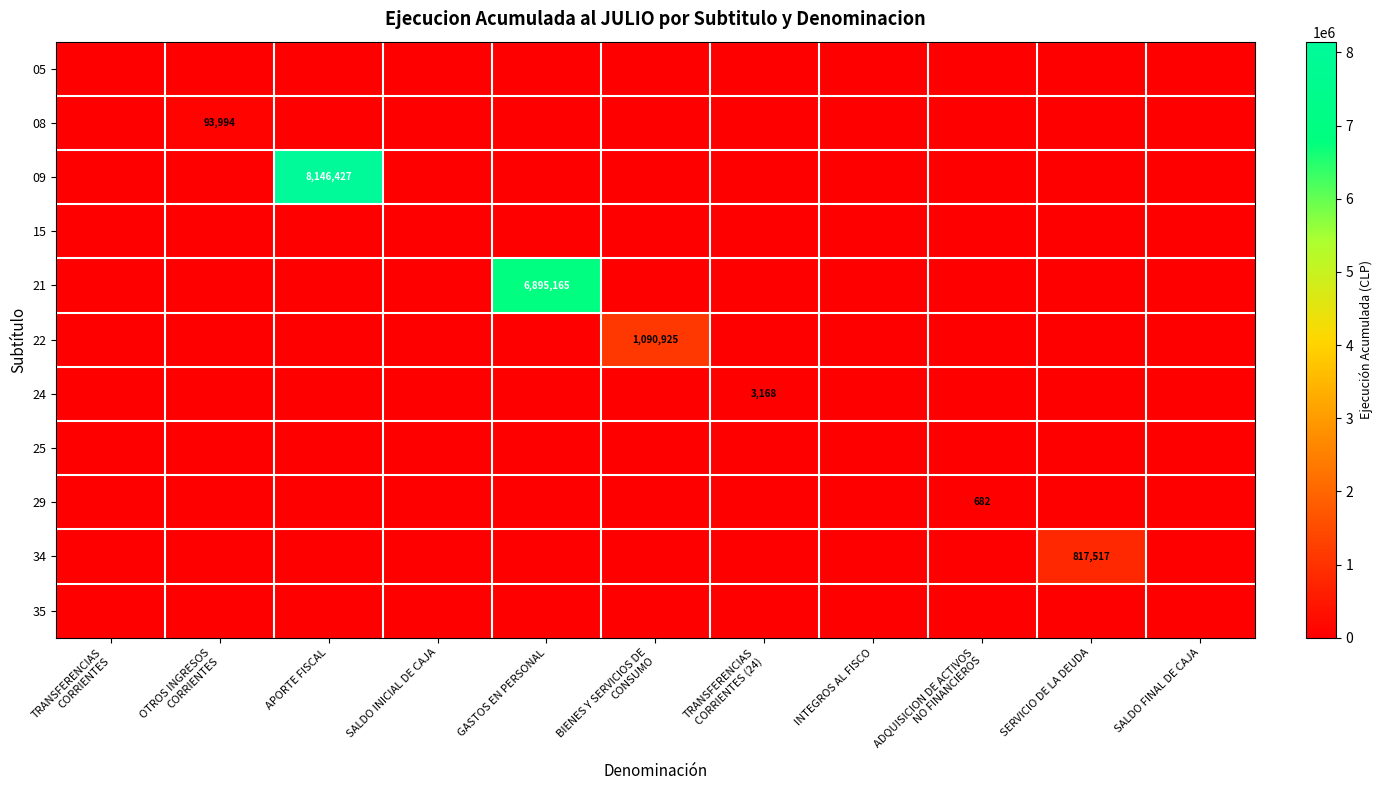

Which category has the highest value across all series?

APORTE FISCAL